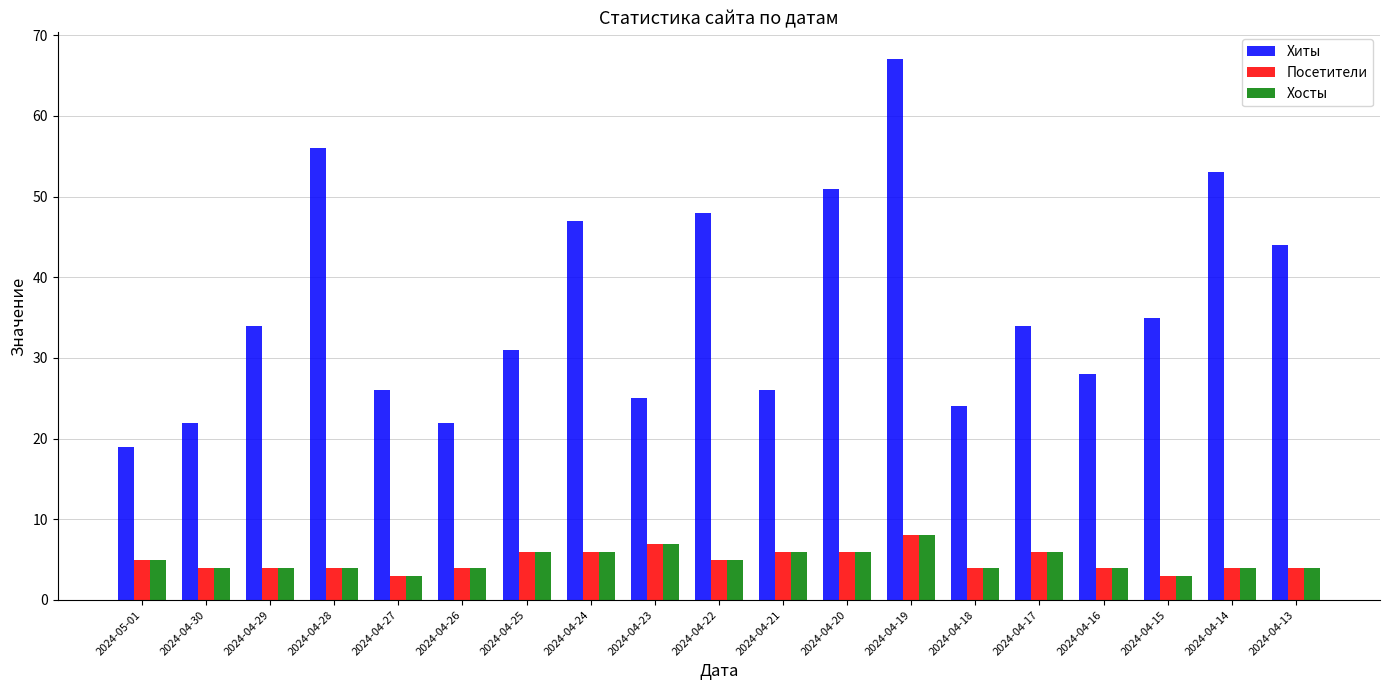

Is it true that Хосты equals 4 at 2024-04-16?

True